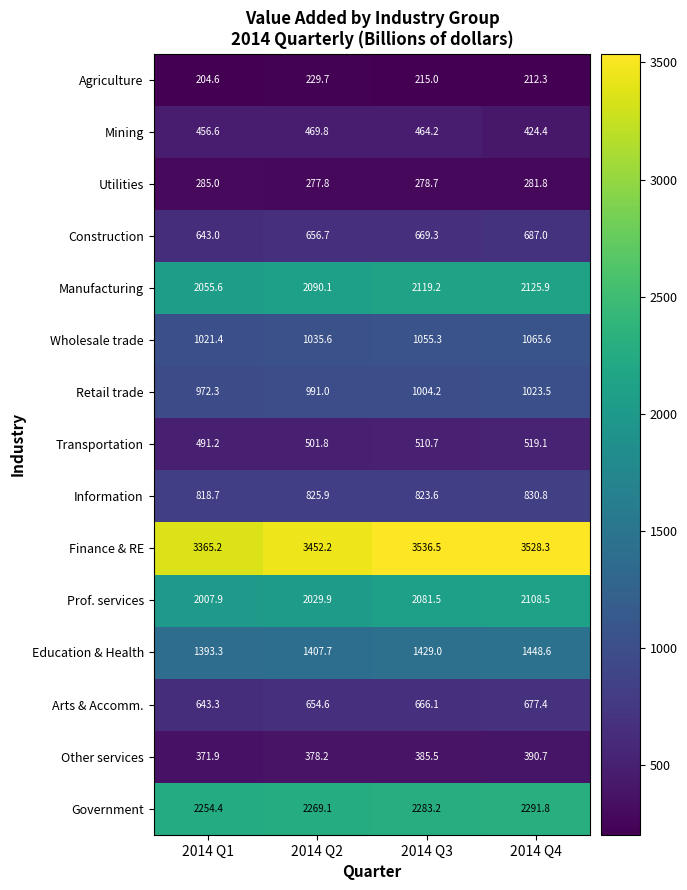

List the series in order of their peak value, lowest first.

Agriculture, Utilities, Other services, Mining, Transportation, Arts & Accomm., Construction, Information, Retail trade, Wholesale trade, Education & Health, Prof. services, Manufacturing, Government, Finance & RE